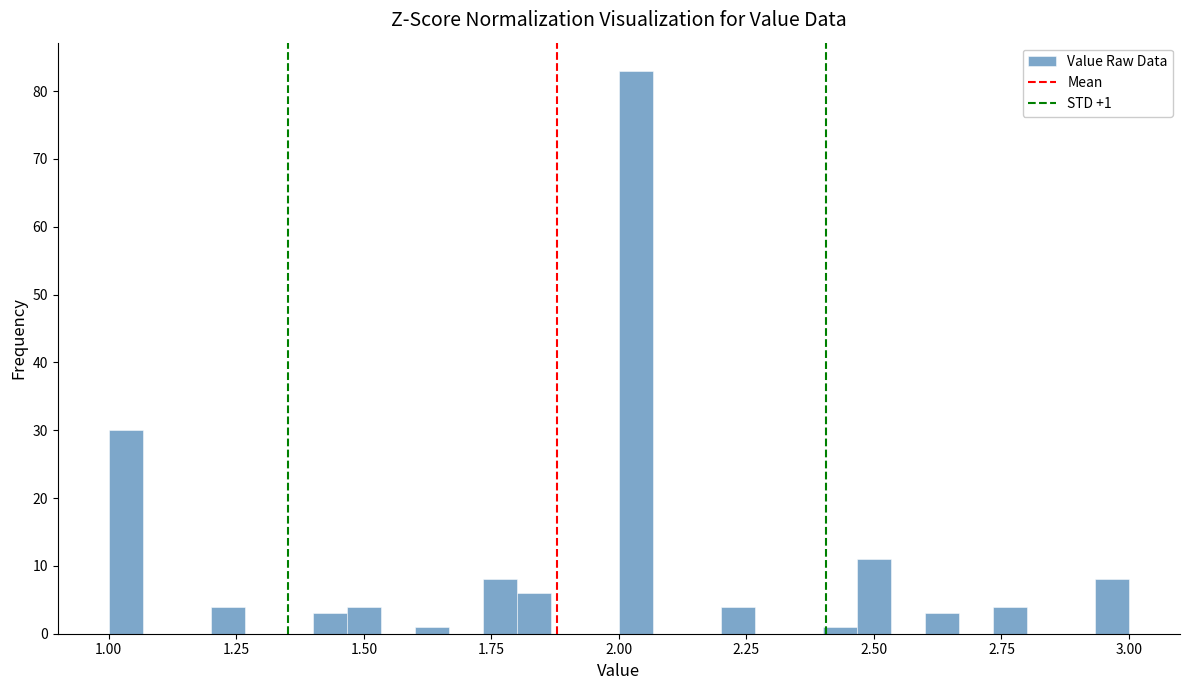

Around what value on the x-axis is the tallest bar? Give the approximate position of its centre, as read against the axis.

2.05